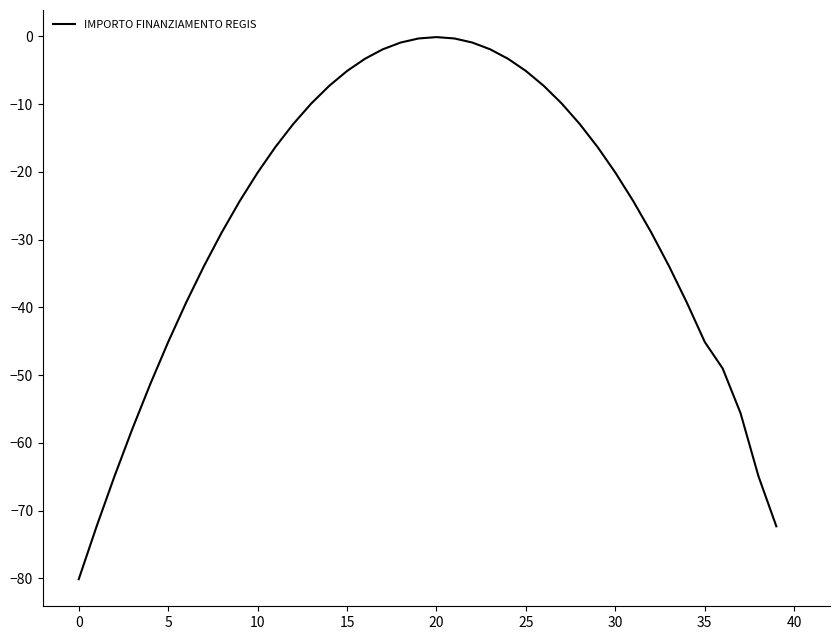

What is the smallest value displayed?

-80.1